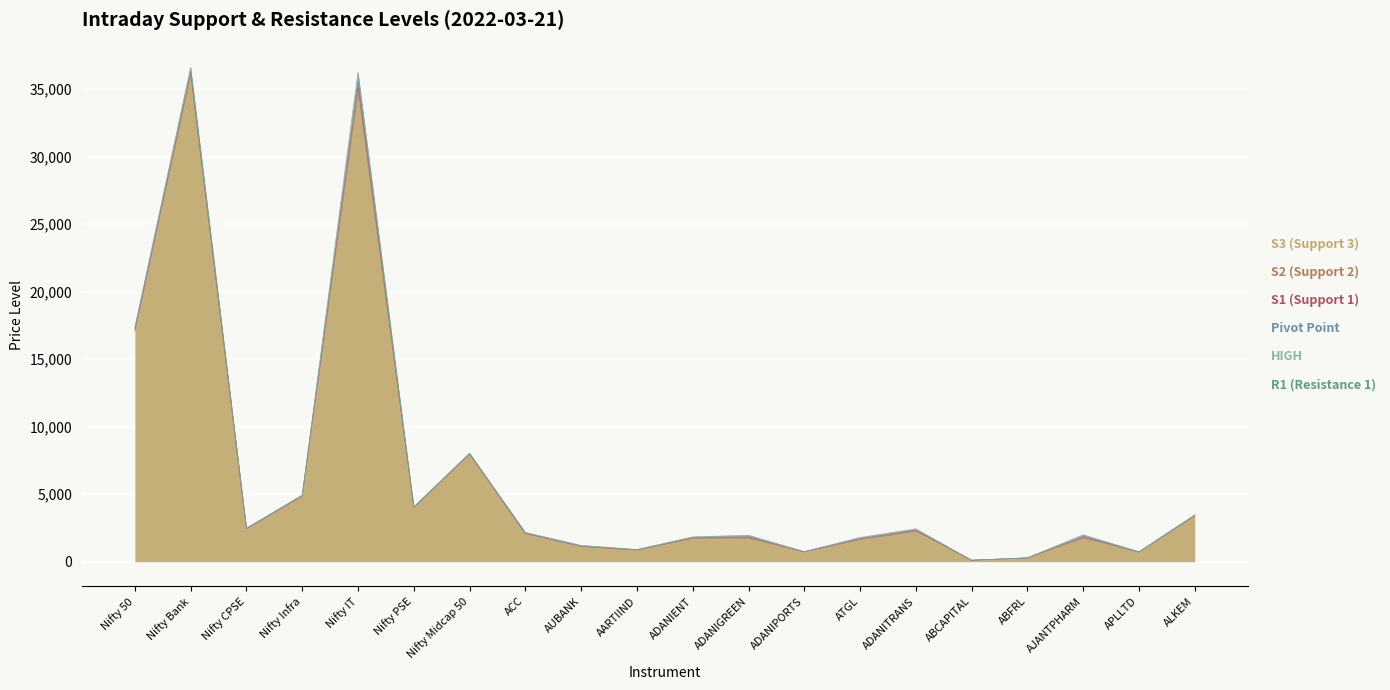

How many data points in S2 (Support 2) are less than 2087?

10